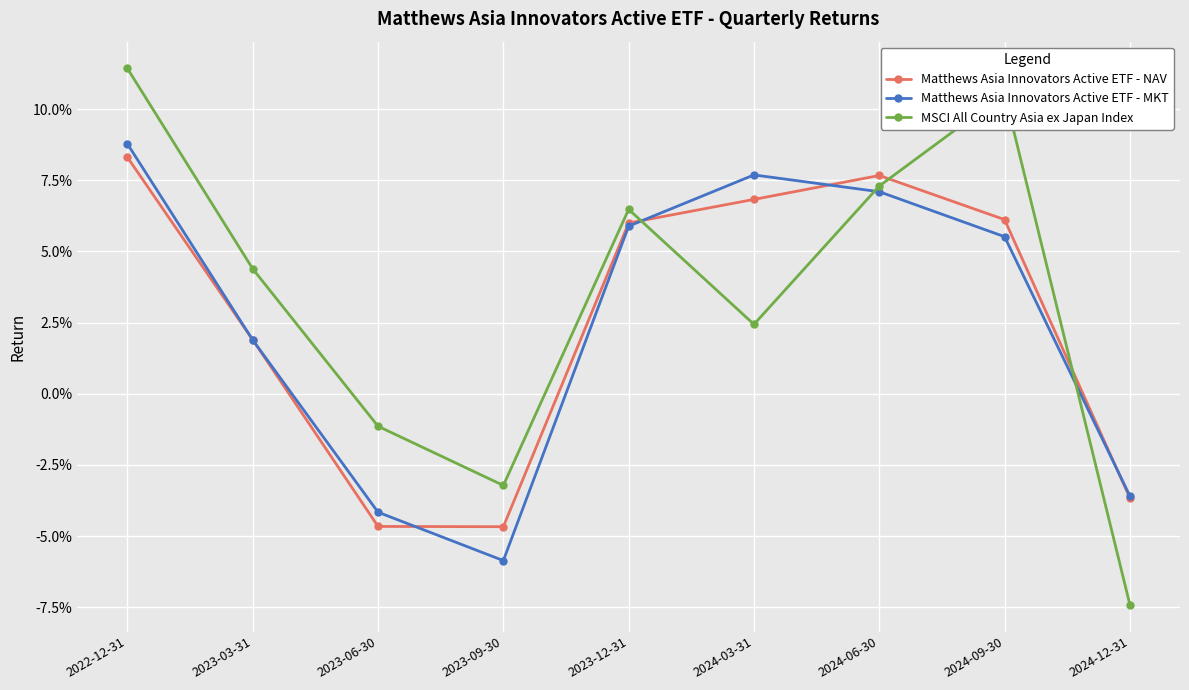

Between which two adjacent categories do Matthews Asia Innovators Active ETF - MKT and MSCI All Country Asia ex Japan Index first intersect?

2023-12-31 and 2024-03-31